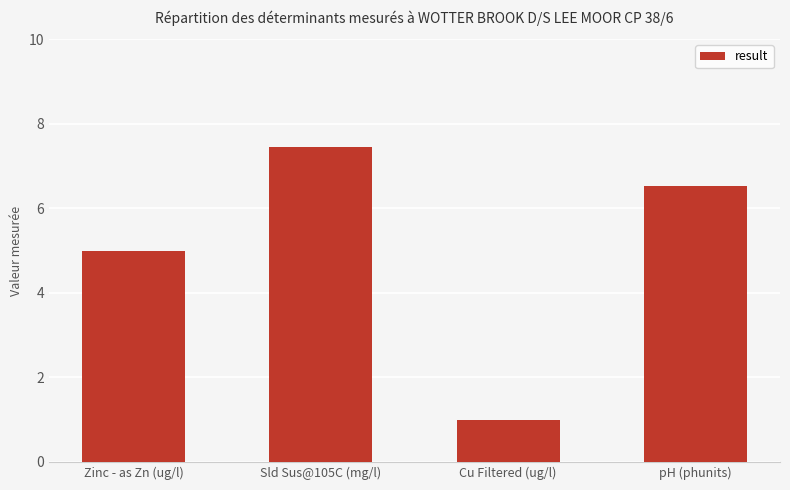

Between pH (phunits) and Cu Filtered (ug/l), which is larger?

pH (phunits)